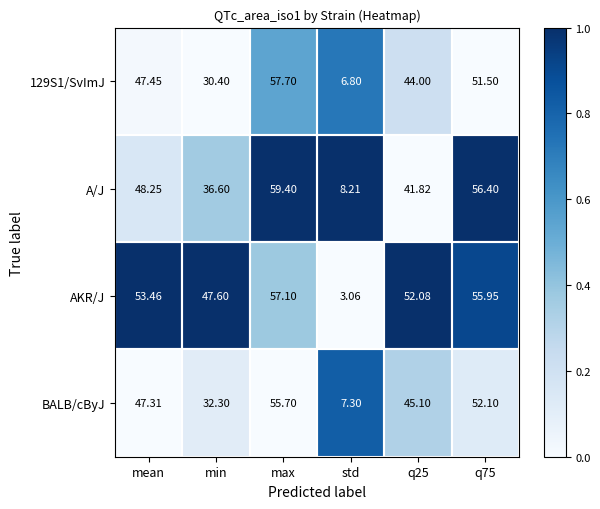

At which category is the sum across all series the highest?

max